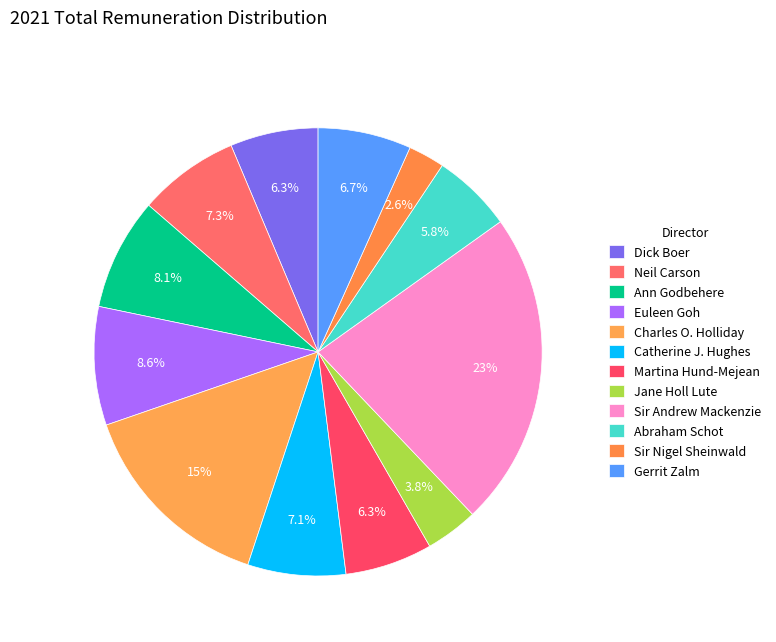

To the nearest percent, what is the average slice percentage?

8%